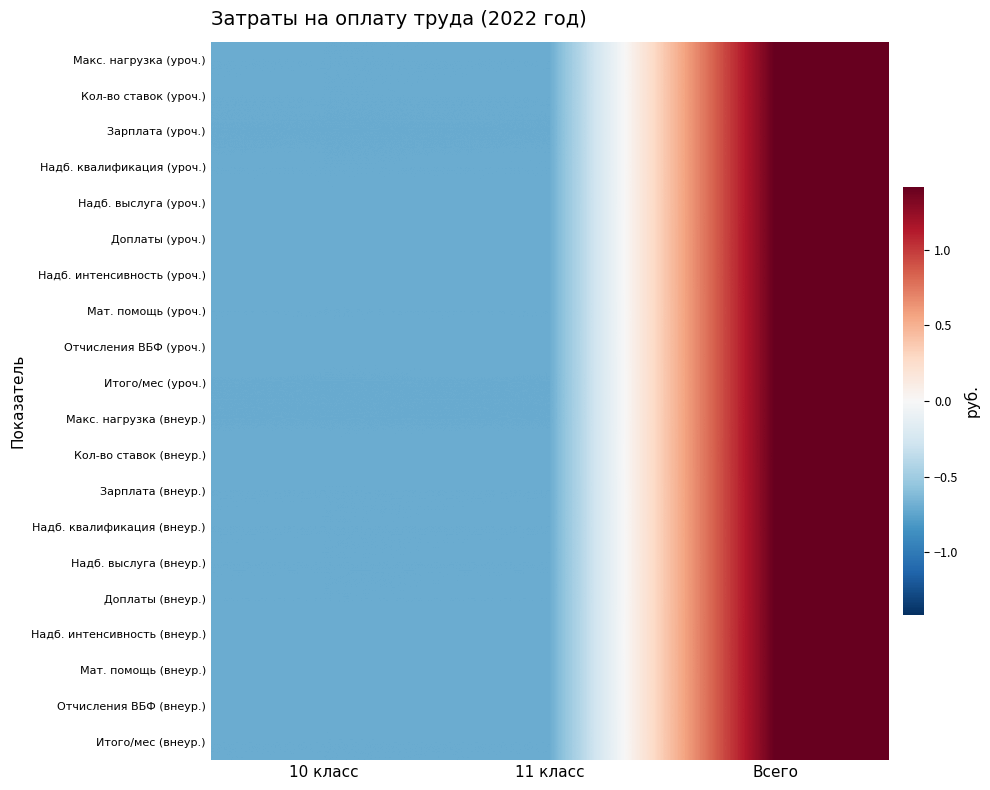

Which series has the largest range (max minus min)?

Макс. нагрузка (уроч.)